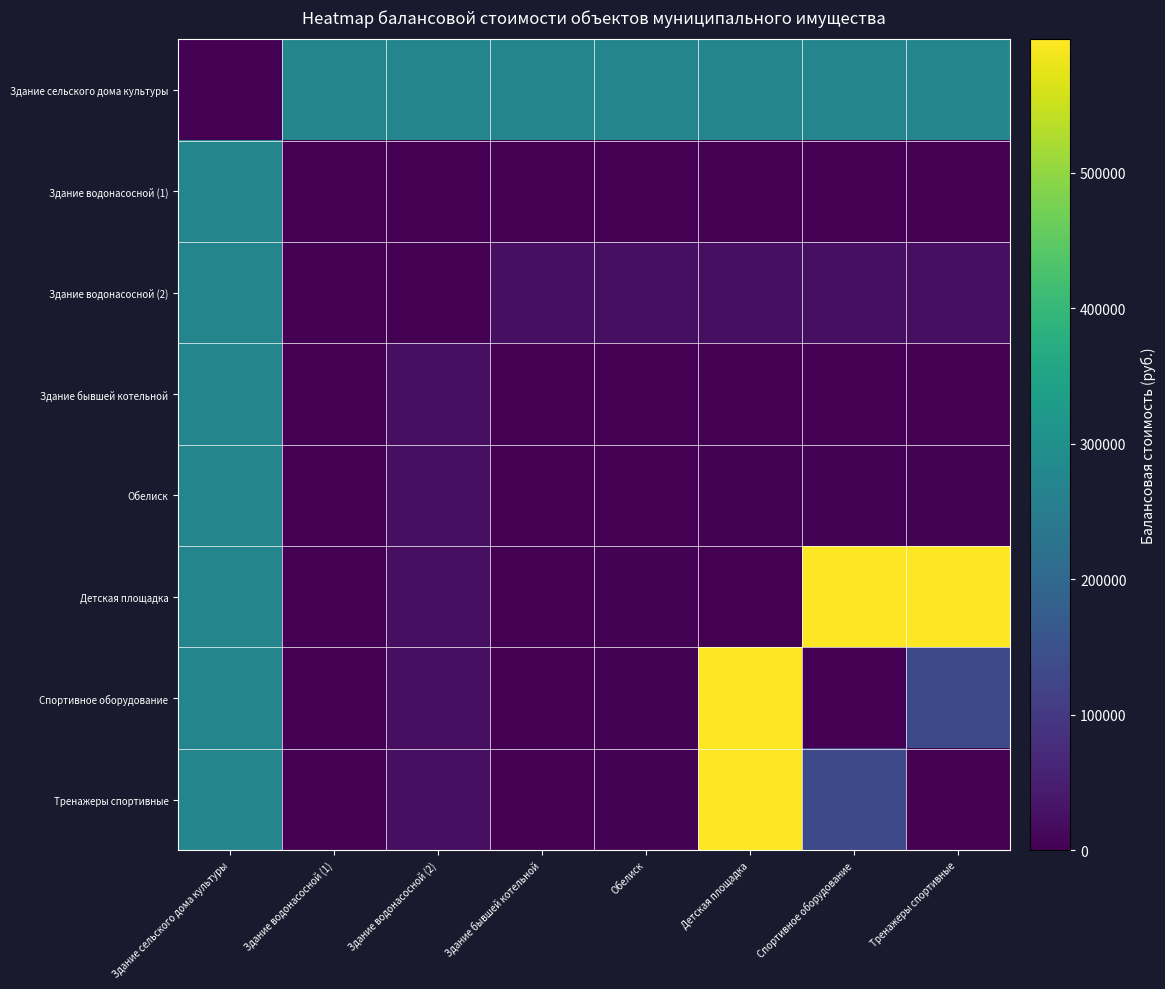

List the series in order of their peak value, lowest first.

Здание сельского дома культуры, Здание водонасосной (1), Здание водонасосной (2), Здание бывшей котельной, Обелиск, Детская площадка, Спортивное оборудование, Тренажеры спортивные